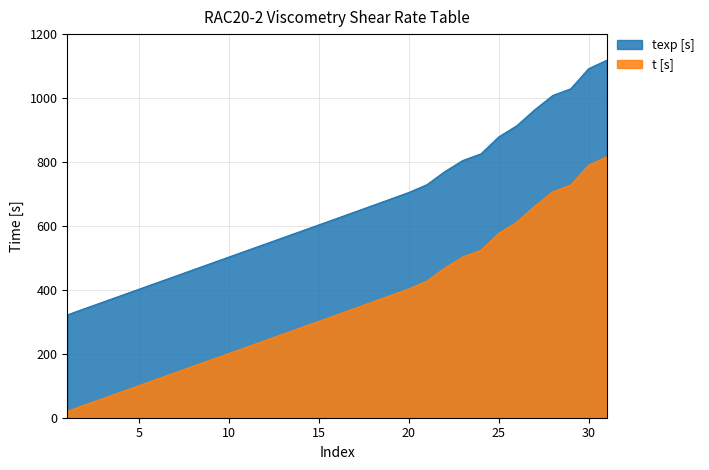

True or false: t [s] and texp [s] cross at least once.

False